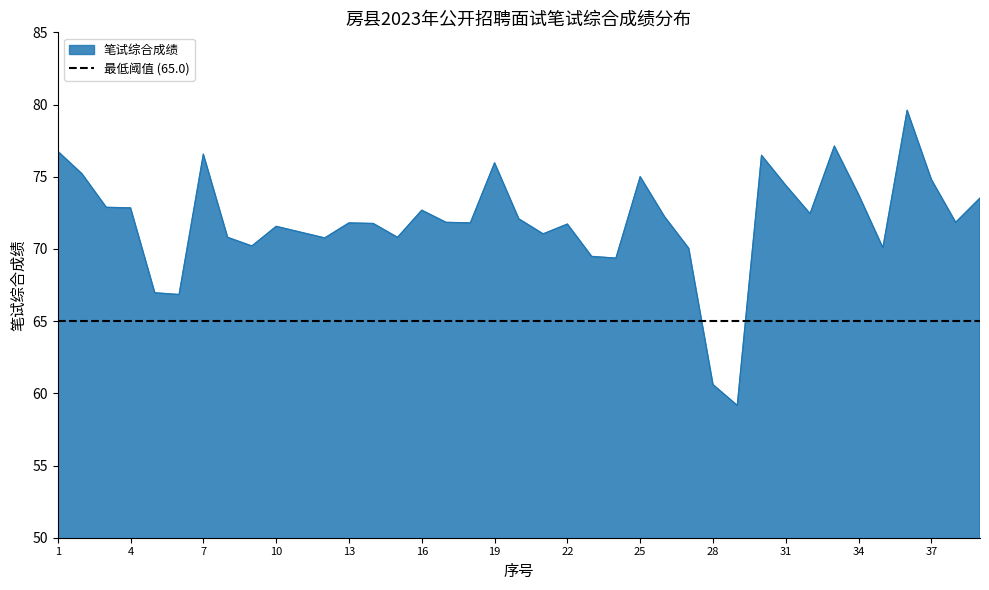

What is the difference between the maximum and minimum values?

20.4